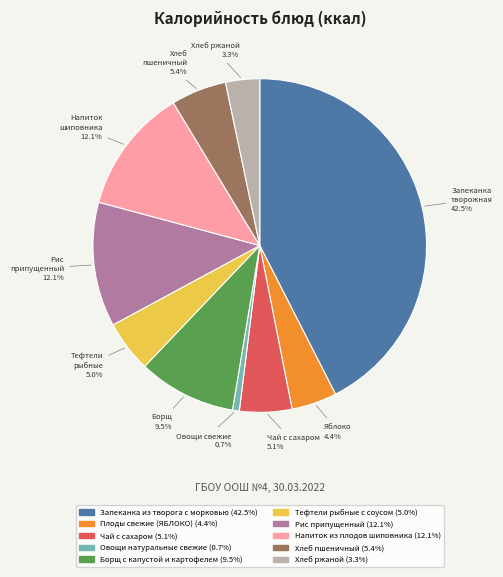

To the nearest percent, what is the average slice percentage?

10%